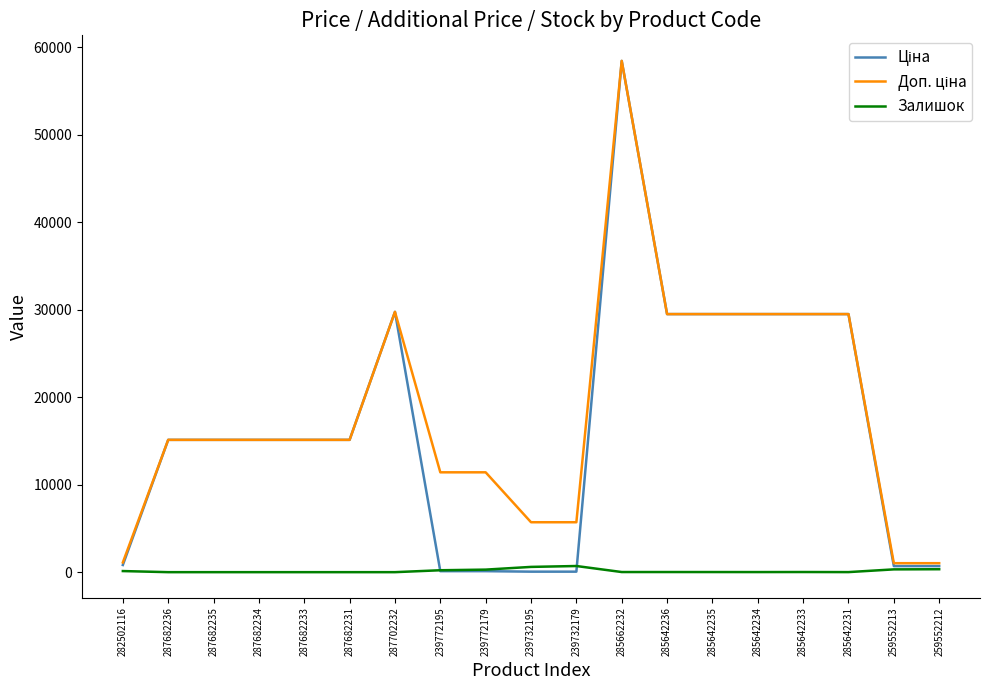

At which category does the chart reach its peak across all series?

285662232